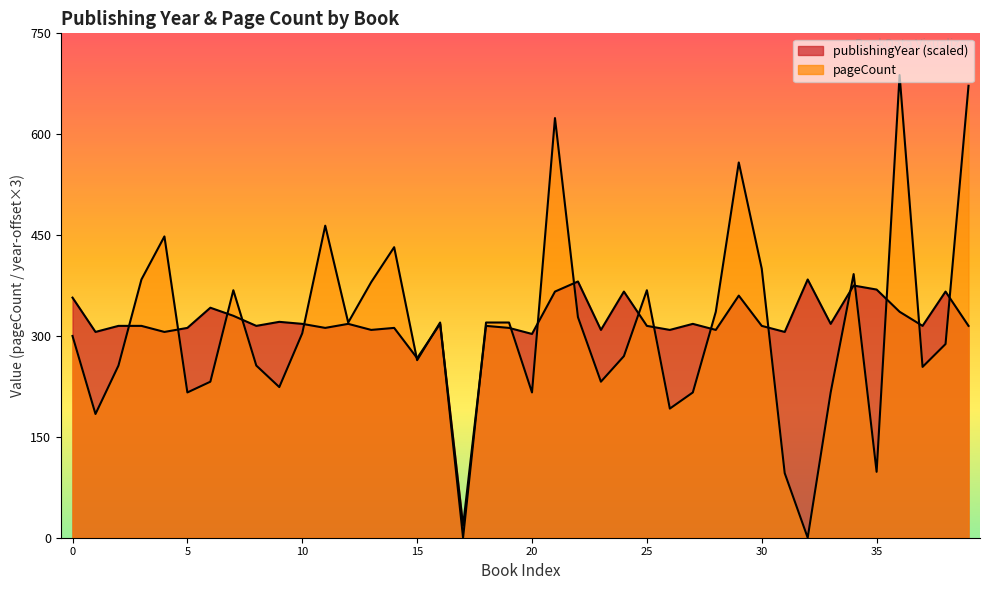

Reading right to left, extract all data points from this chart.

publishingYear: 315	366	315	336	369	375	318	384	306	315	360	309	318	309	315	366	309	381	366	303	312	315	18	318	267	312	309	318	312	318	321	315	330	342	312	306	315	315	306	357
pageCount: 672	288	254	688	98	392	216	0	96	400	558	336	216	192	368	270	232	328	624	216	320	320	0	320	264	432	380	320	464	304	224	256	368	232	216	448	384	256	184	300